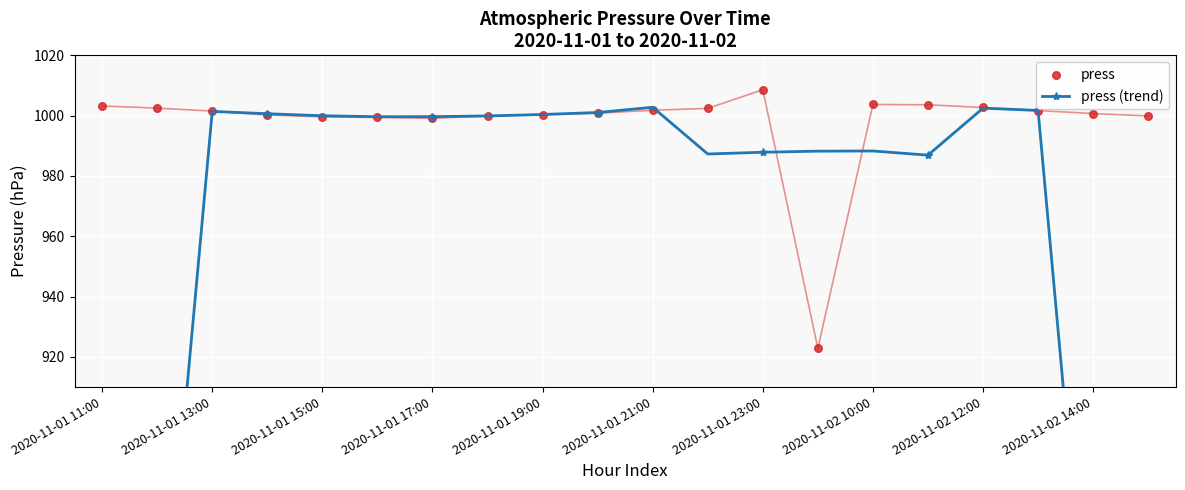

At which category is the sum across all series the highest?

2020-11-02 12:00